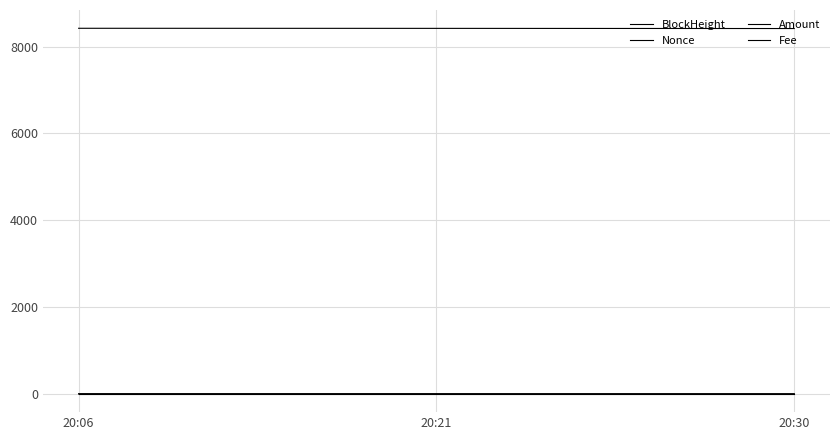

List the series in order of their peak value, highest first.

BlockHeight, Nonce, Amount, Fee